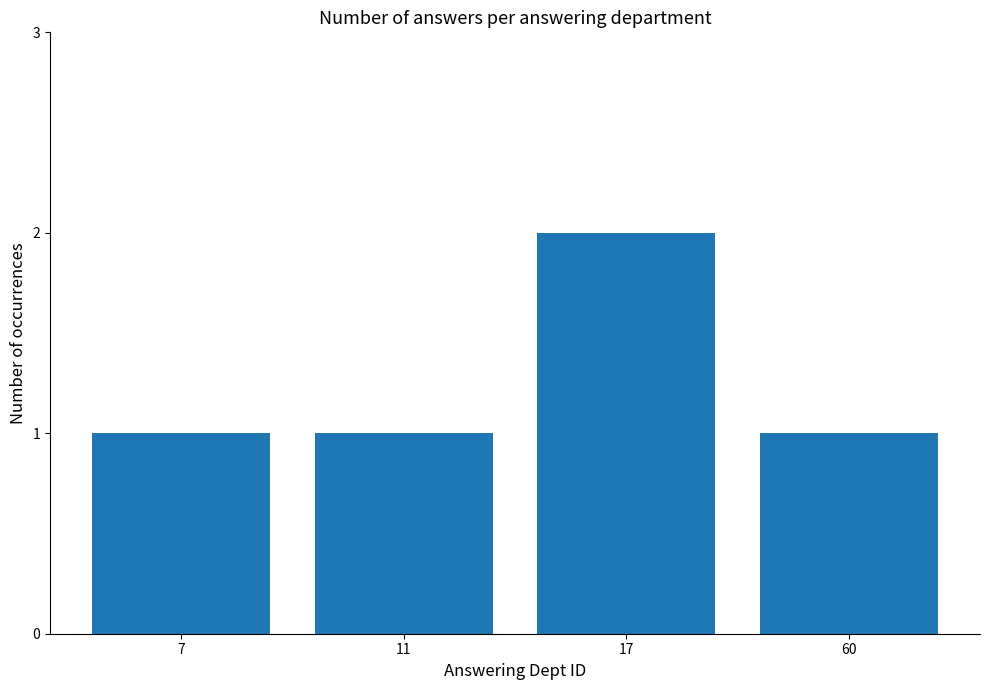

What is the sum of all values?

5